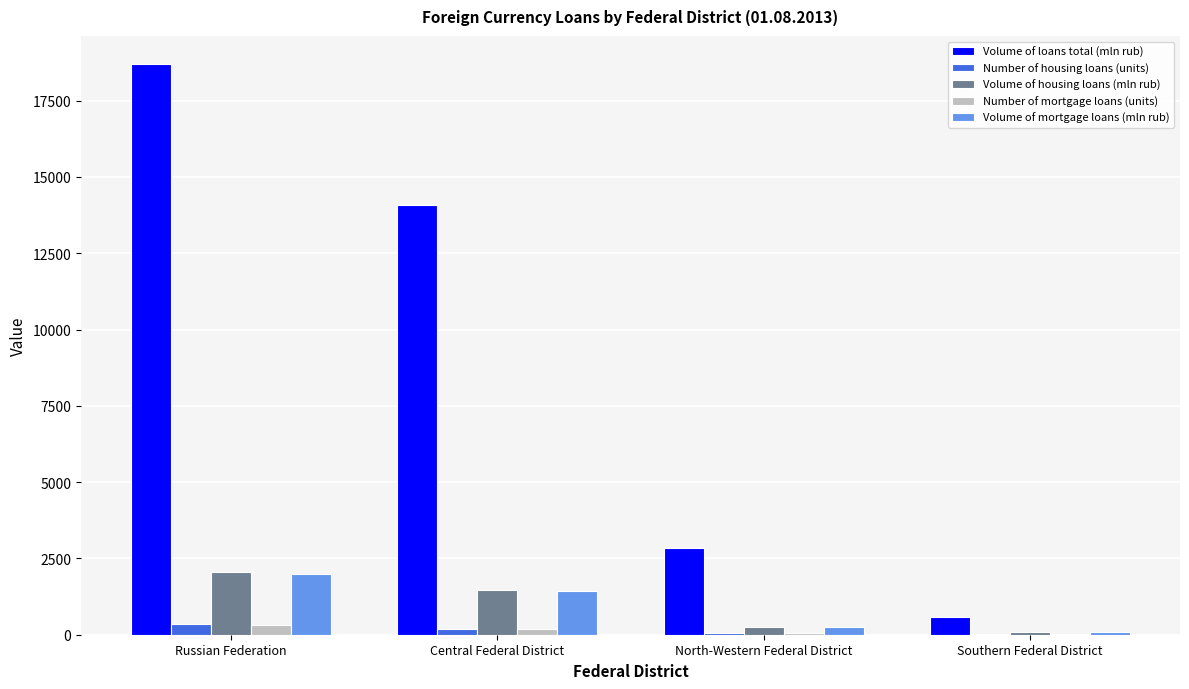

Which category has the highest value in the Volume of loans total (mln rub) series?

Russian Federation